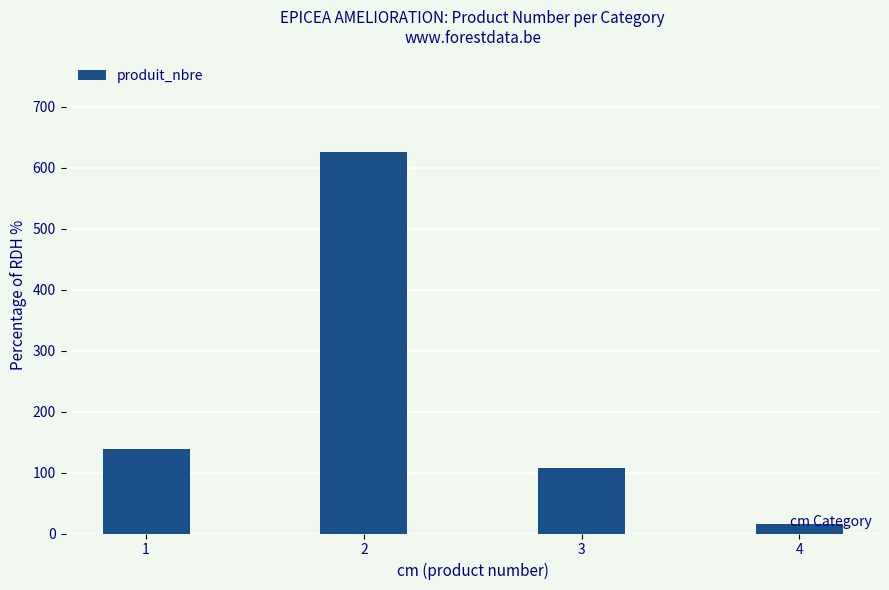

Is it true that the value at 2 is 986?

False